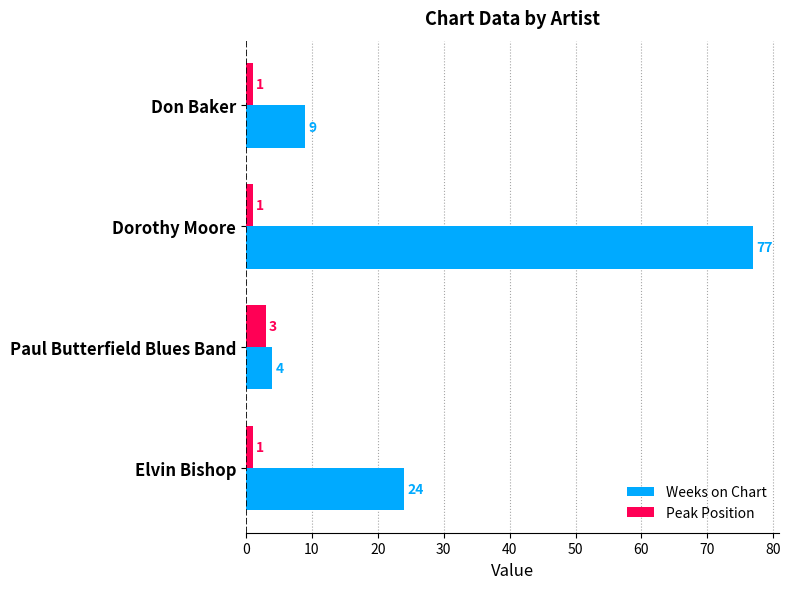

What is the approximate value of Weeks on Chart at Elvin Bishop, to the nearest 5?

25